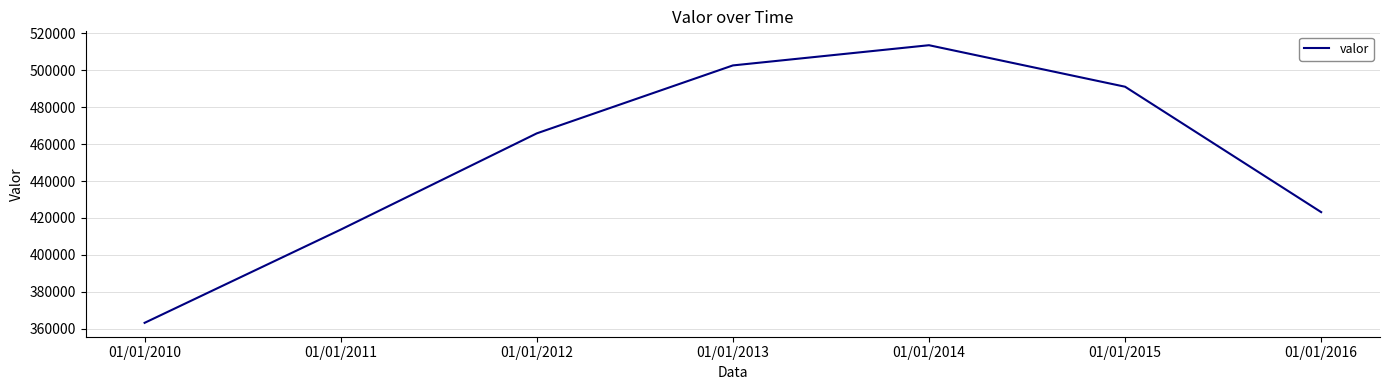

True or false: the data shows 363178 at 01/01/2010.

True